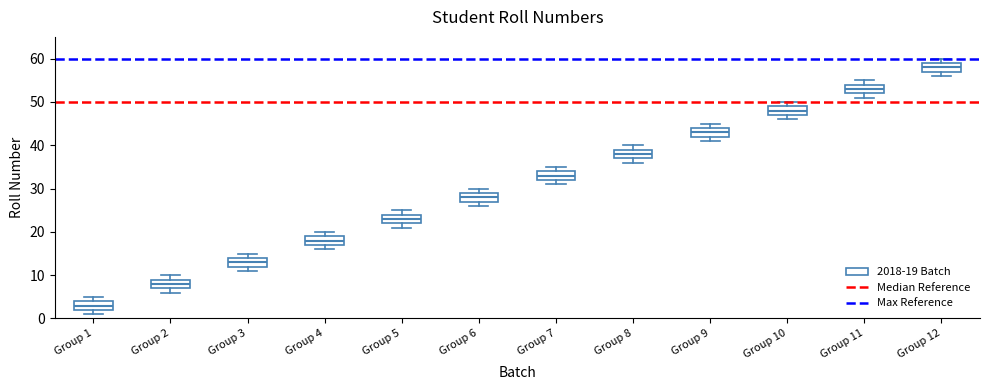

Reading left to right, transcribe this box plot: for each box, give where its median line is, the range the box spans, and where its two whiskers end, as read against the y-axis. The values are not printed on the chart, so give them approximately, as read against the axis.

Group 1: median 3, box 2 to 4, whiskers 1 to 5
Group 2: median 8, box 7 to 9, whiskers 6 to 10
Group 3: median 13, box 12 to 14, whiskers 11 to 15
Group 4: median 18, box 17 to 19, whiskers 16 to 20
Group 5: median 23, box 22 to 24, whiskers 21 to 25
Group 6: median 28, box 27 to 29, whiskers 26 to 30
Group 7: median 33, box 32 to 34, whiskers 31 to 35
Group 8: median 38, box 37 to 39, whiskers 36 to 40
Group 9: median 43, box 42 to 44, whiskers 41 to 45
Group 10: median 48, box 47 to 49, whiskers 46 to 50
Group 11: median 53, box 52 to 54, whiskers 51 to 55
Group 12: median 58, box 57 to 59, whiskers 56 to 60